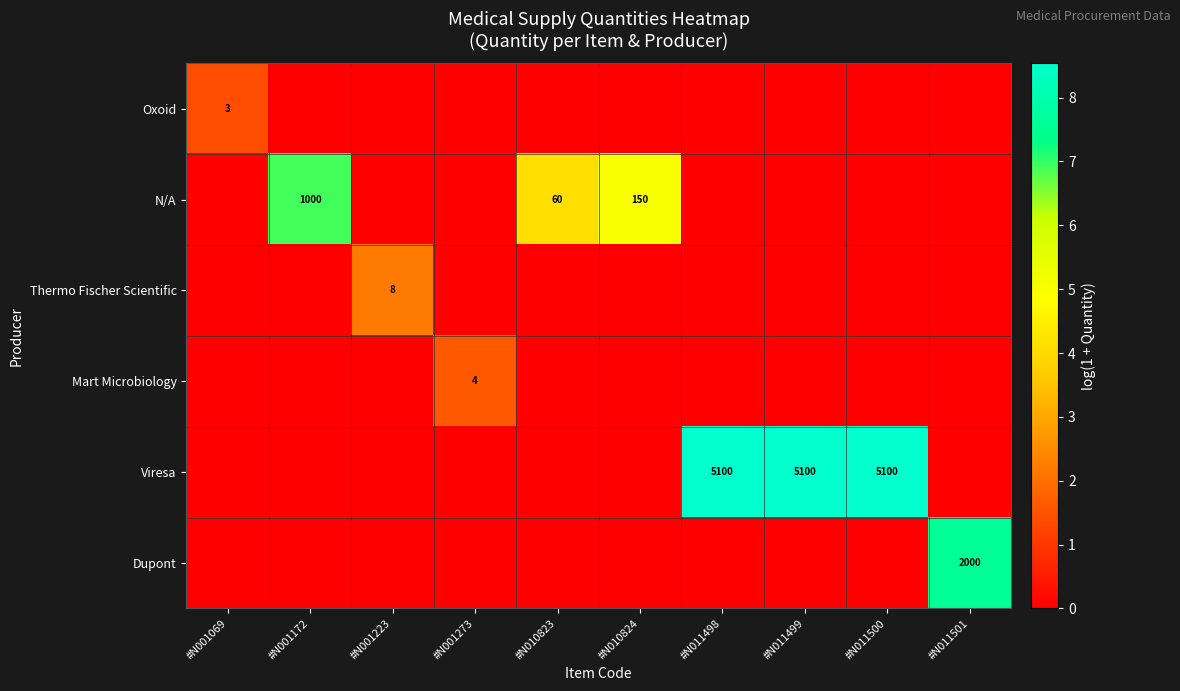

What is the total value across all series at #N010823?

4.1